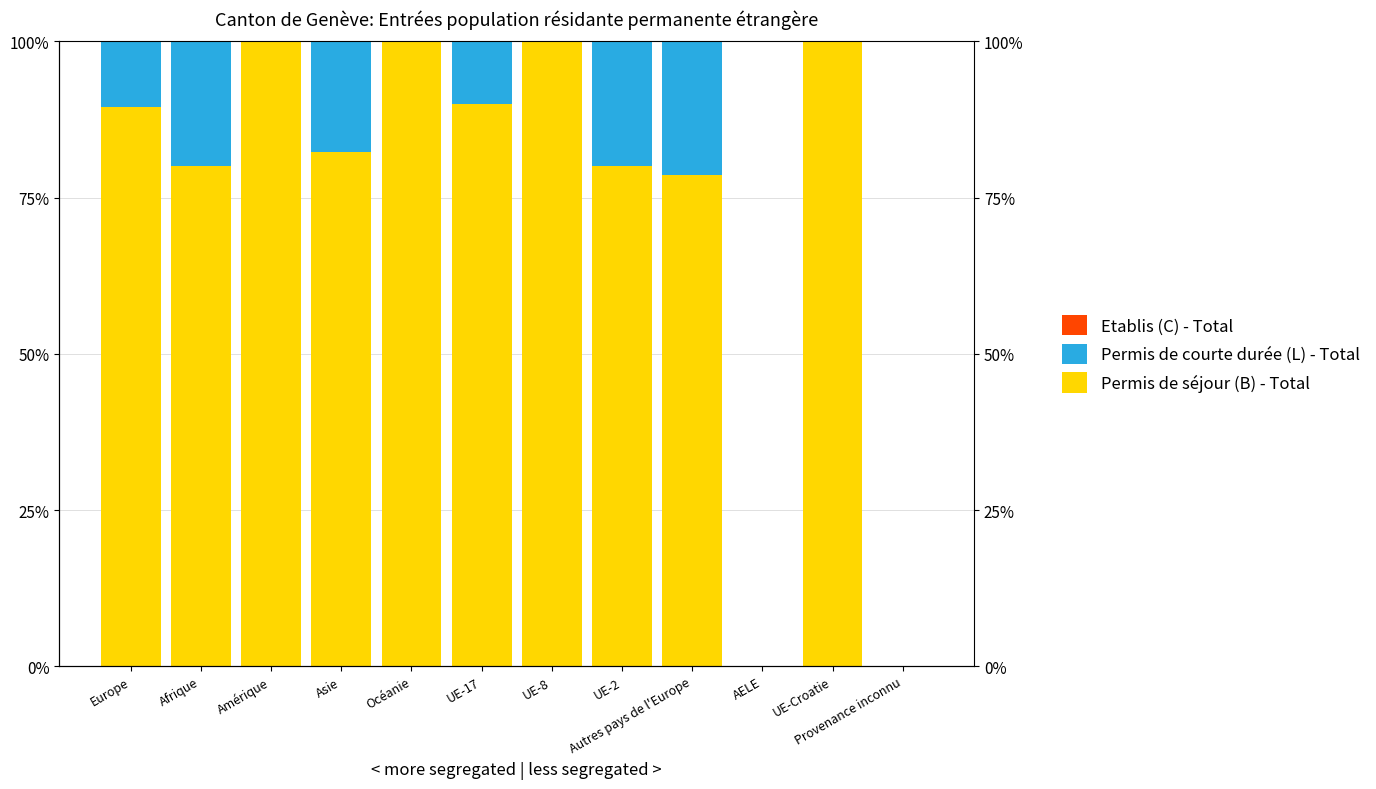

At how many categories does at least one series exceed 1?

10